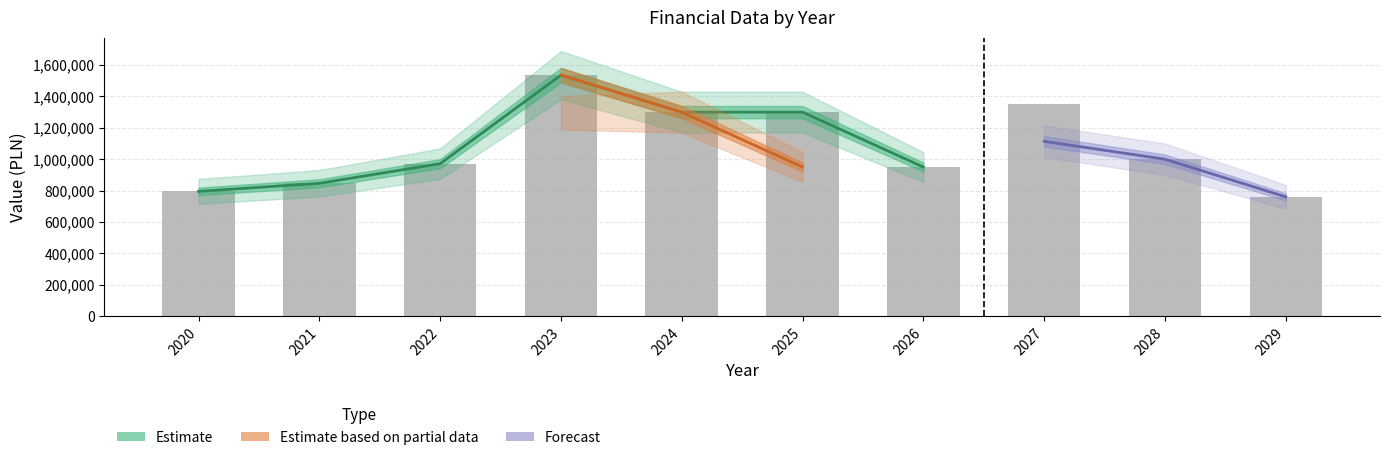

What is the value of the 7th bar from the left?

950000.0